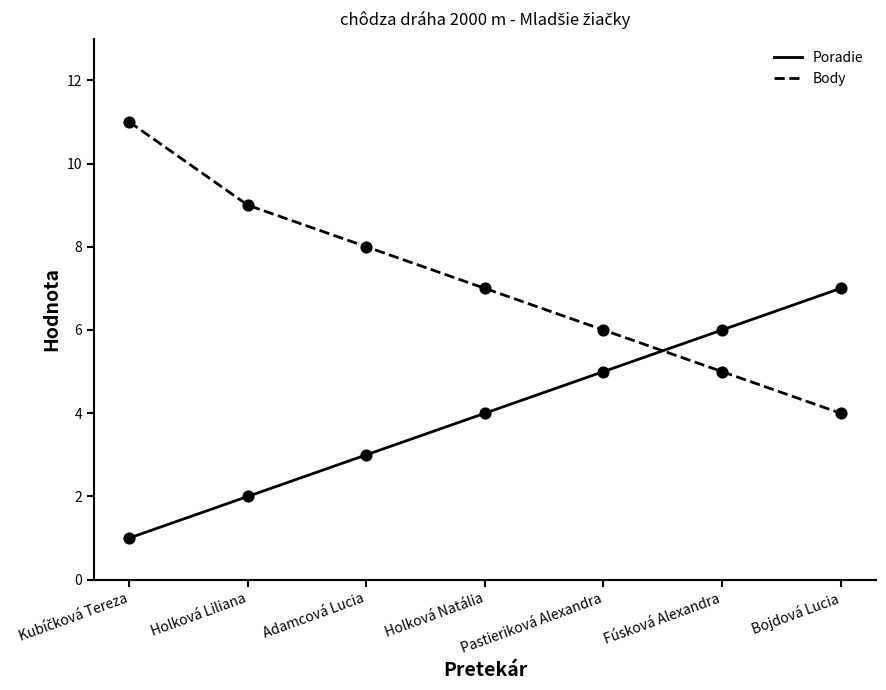

What is the difference between the highest and lowest values at Holková Liliana?

7